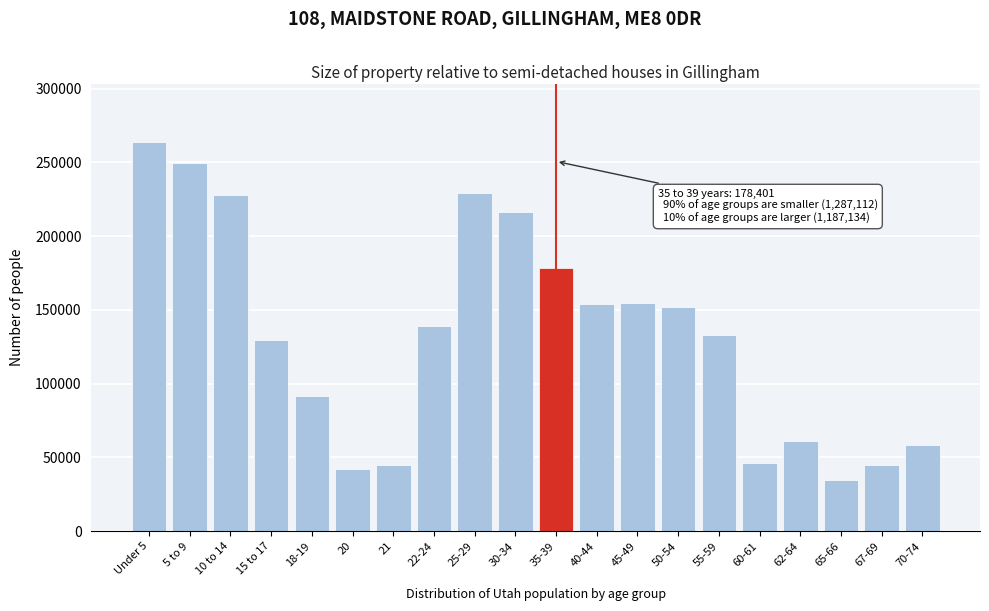

Which category has the highest value across all series?

Under 5